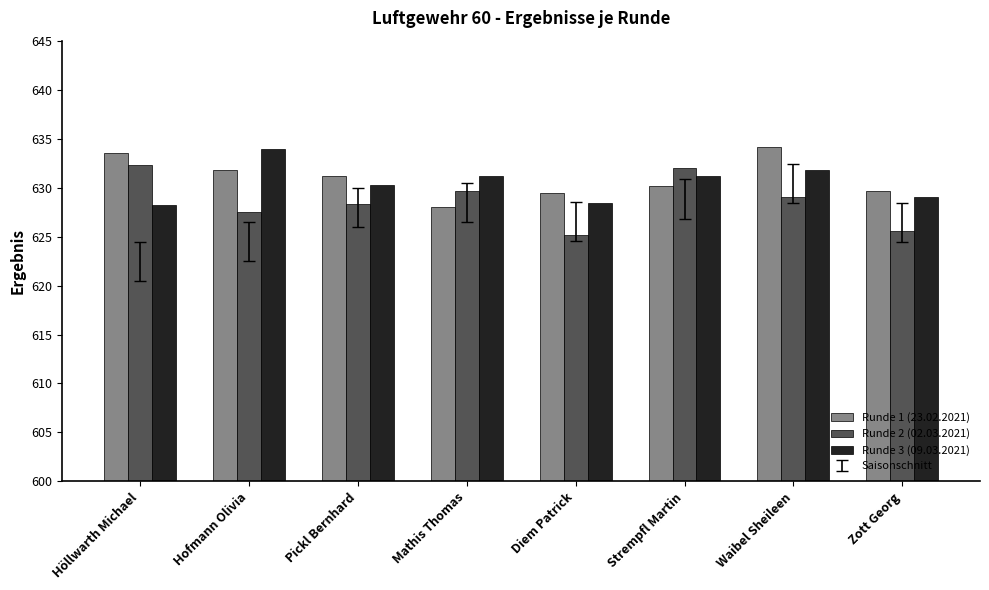

What is the difference between the second highest and second lowest values in the Runde 1 (23.02.2021) series?

4.1